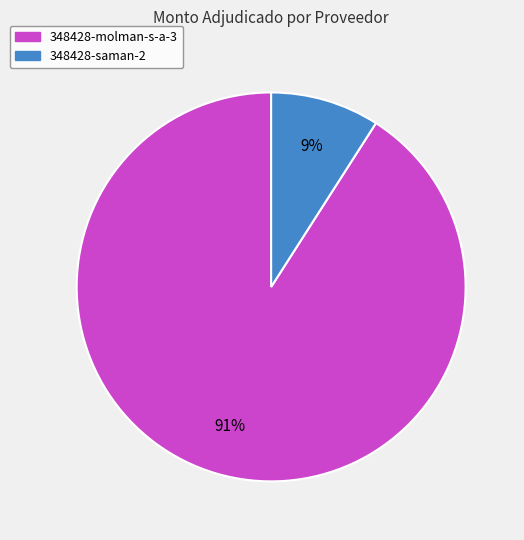

To the nearest percent, what percentage of the pie is 348428-molman-s-a-3?

91%